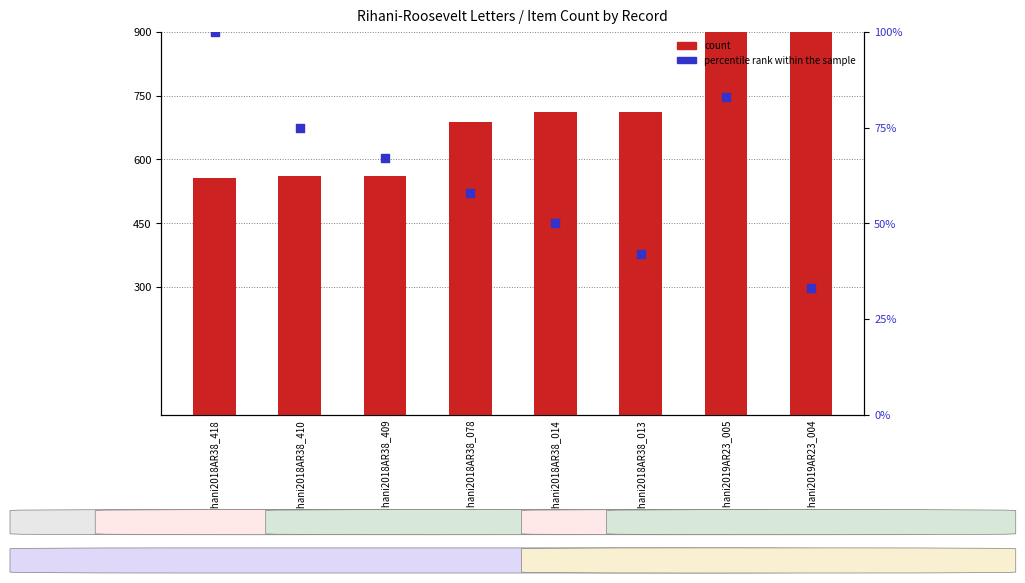

Is the value of count at Rihani2019AR23_004 greater than the value of percentile rank within the sample at Rihani2018AR38_078?

Yes